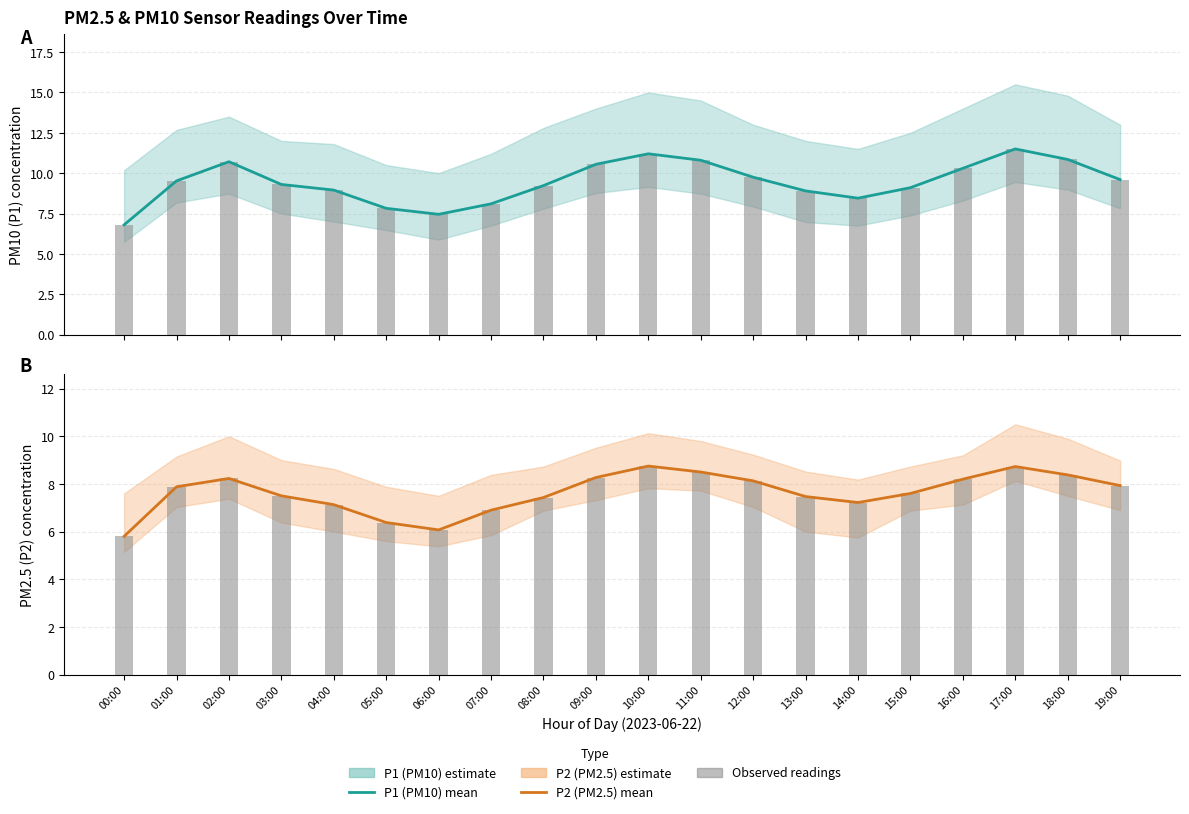

What is the value of the P1 observed bar at the 4th from the left?

9.3